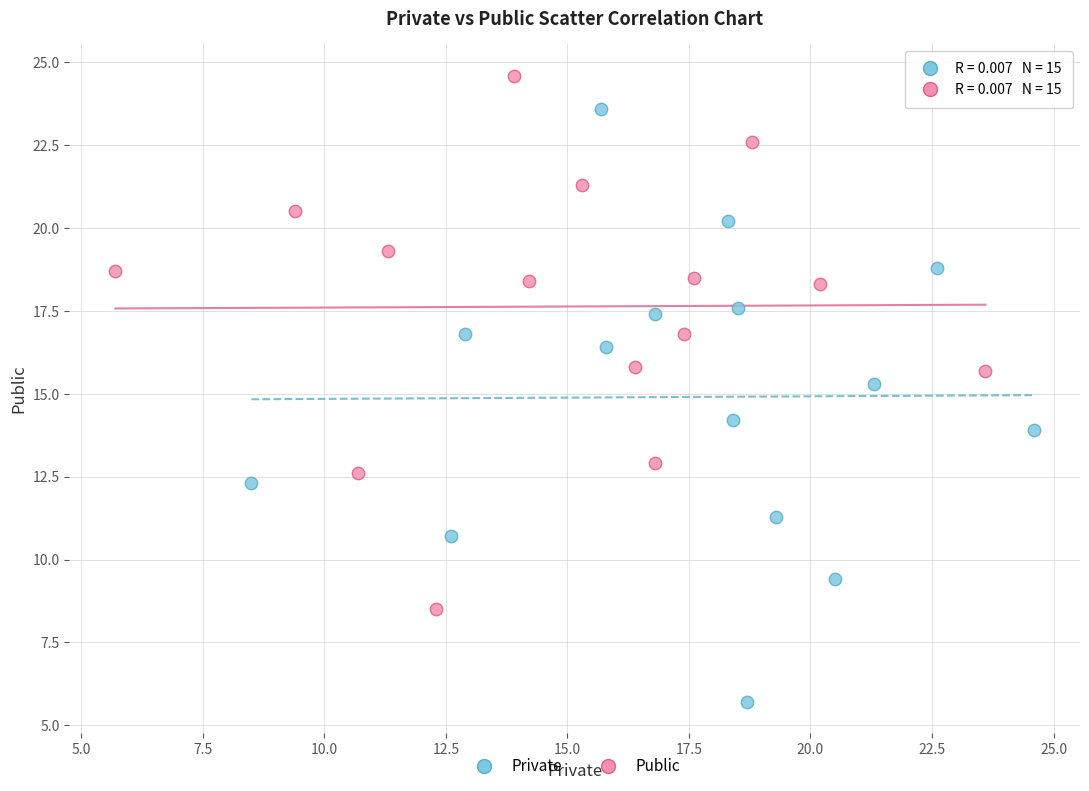

Which series reaches the minimum Y coordinate?

Private